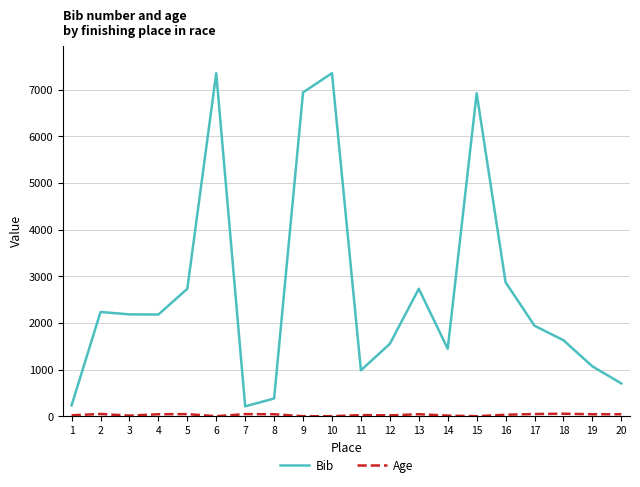

Which series has the largest range (max minus min)?

Bib